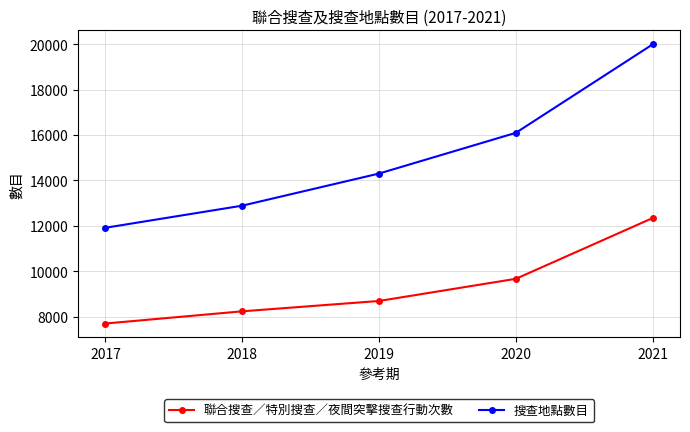

At which category is the sum across all series the highest?

2021